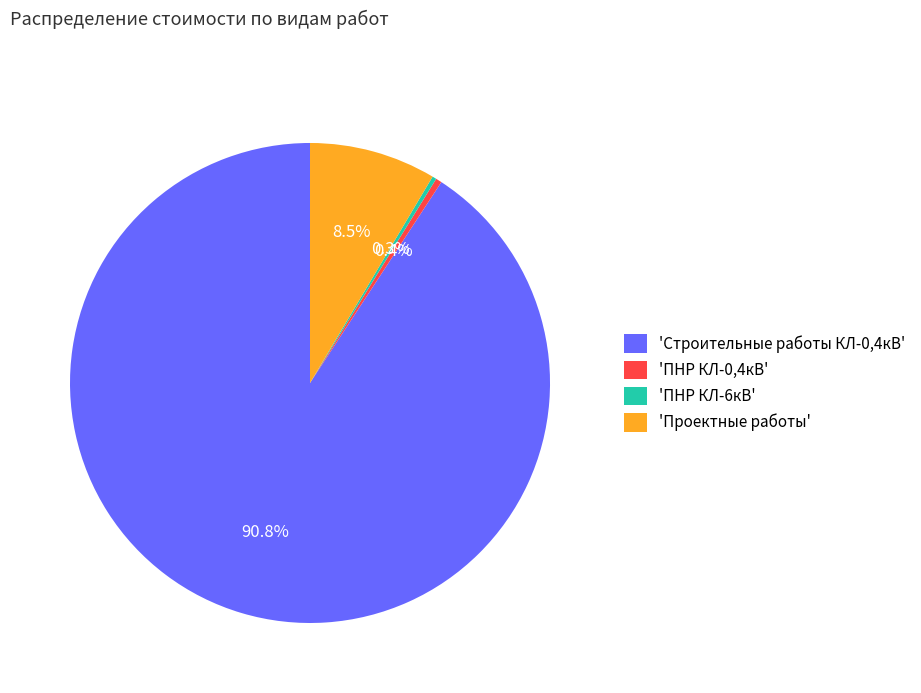

Which slice is the largest?

'Строительные работы КЛ-0,4кВ'